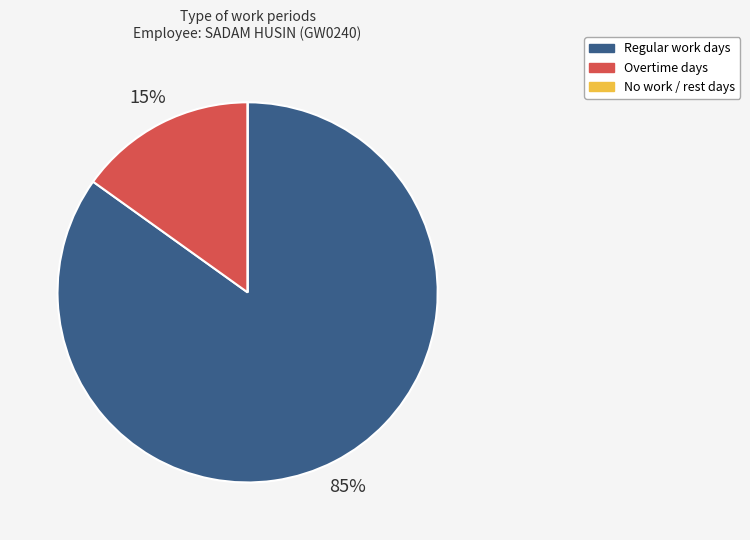

True or false: Overtime days accounts for 15% of the total.

True